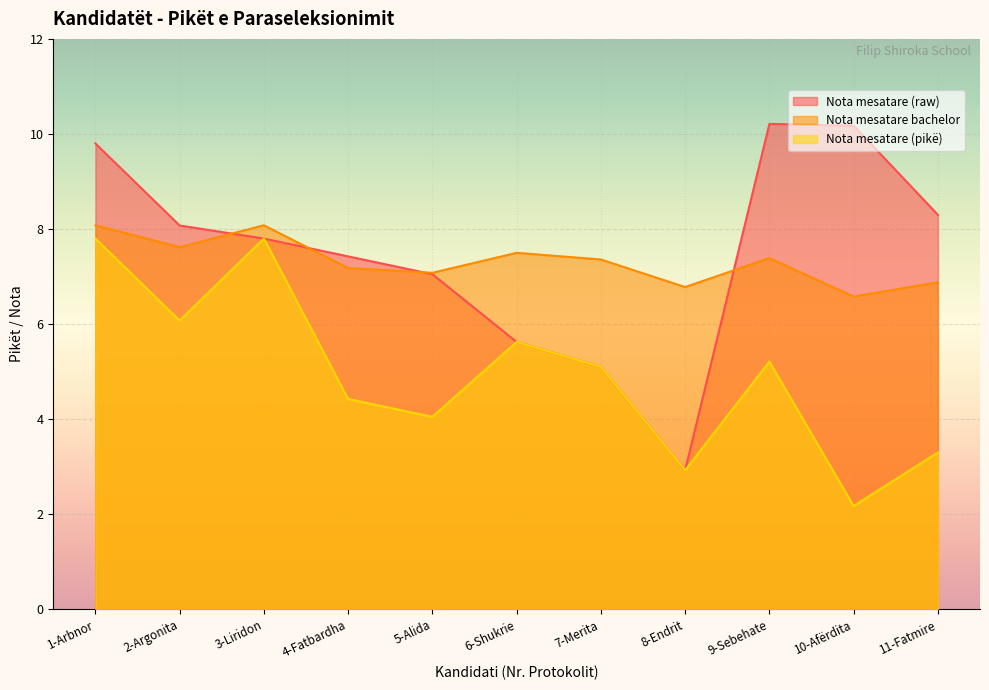

What is the value of the Nota mesatare (pikë) point at the 2nd from the left?

6.1